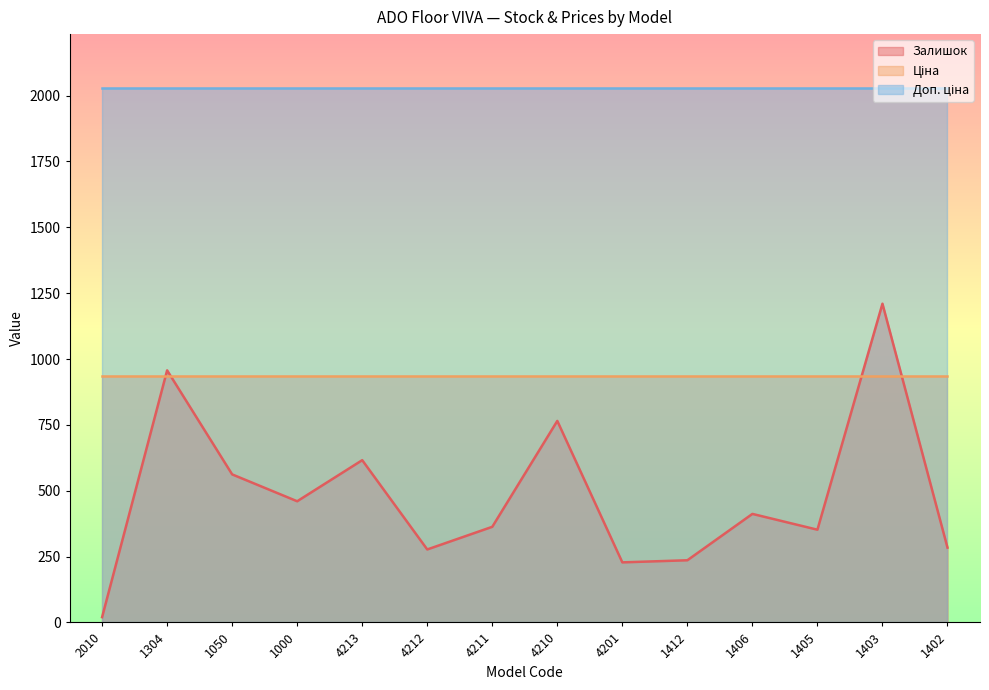

Reading left to right, transcribe all the data shown in this chart.

Залишок: 2010=20.0	1304=957.0	1050=562.0	1000=460.0	4213=616.0	4212=277.0	4211=363.0	4210=765.0	4201=228.0	1412=236.0	1406=412.0	1405=352.0	1403=1210.0	1402=284.0
Ціна: 2010=937.0	1304=937.0	1050=937.0	1000=937.0	4213=937.0	4212=937.0	4211=937.0	4210=937.0	4201=937.0	1412=937.0	1406=937.0	1405=937.0	1403=937.0	1402=937.0
Доп. ціна: 2010=2030.5	1304=2030.5	1050=2030.5	1000=2030.5	4213=2030.5	4212=2030.5	4211=2030.5	4210=2030.5	4201=2030.5	1412=2030.5	1406=2030.5	1405=2030.5	1403=2030.5	1402=2030.5